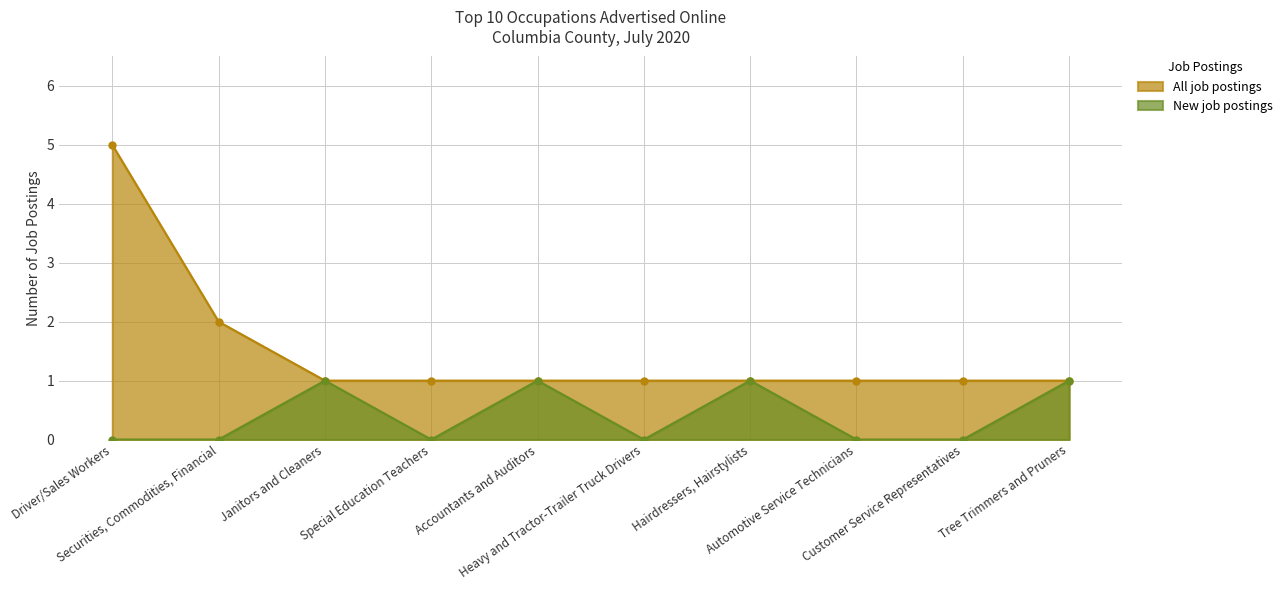

Does the chart display data point markers on the line(s)?

Yes